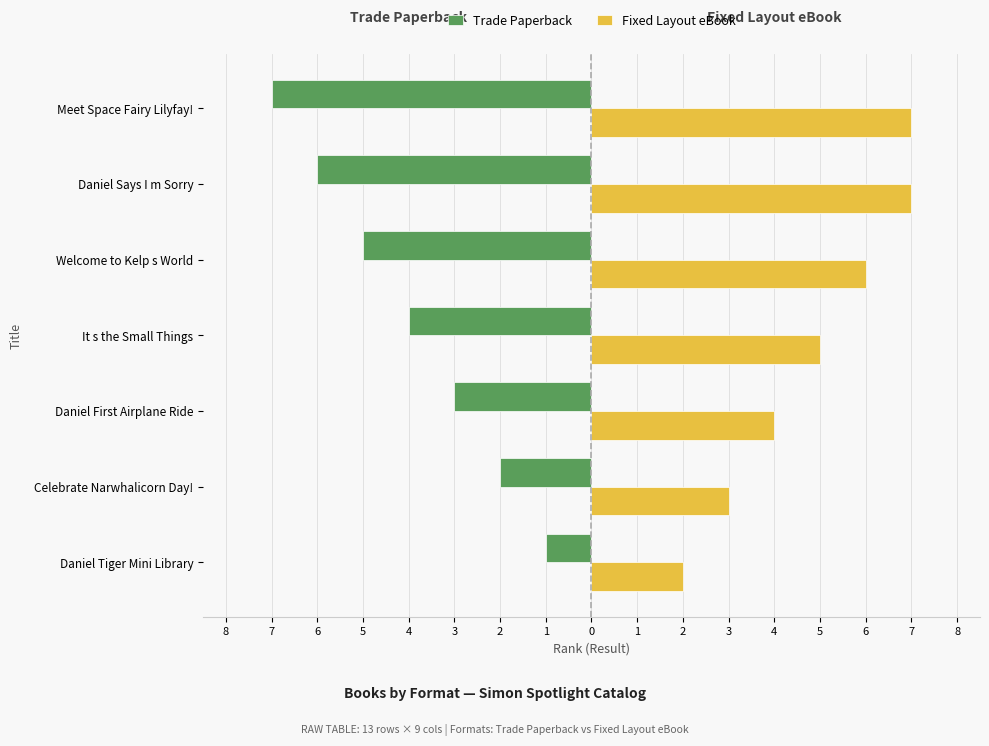

What are all the series names shown in the legend?

Trade Paperback, Fixed Layout eBook